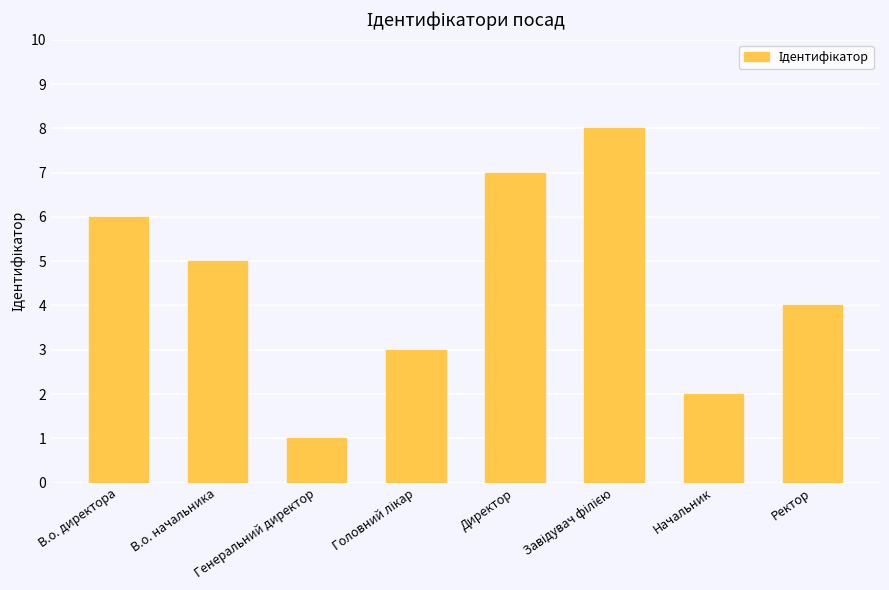

Approximately how many times larger is the value at Директор compared to В.о. директора?

1.2